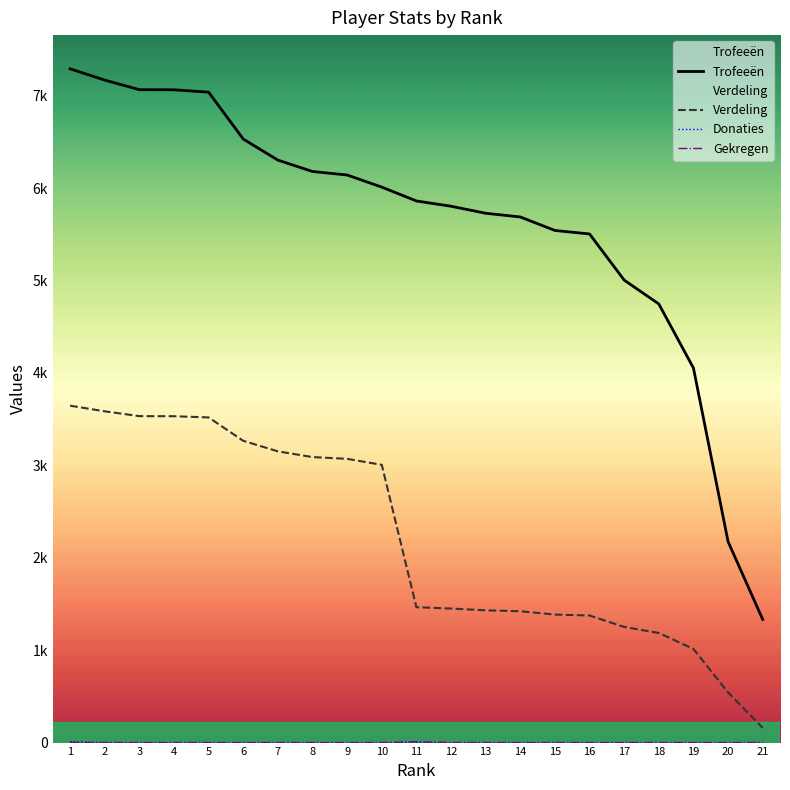

What is the difference between the Trofeeën values at 9 and 13?

414